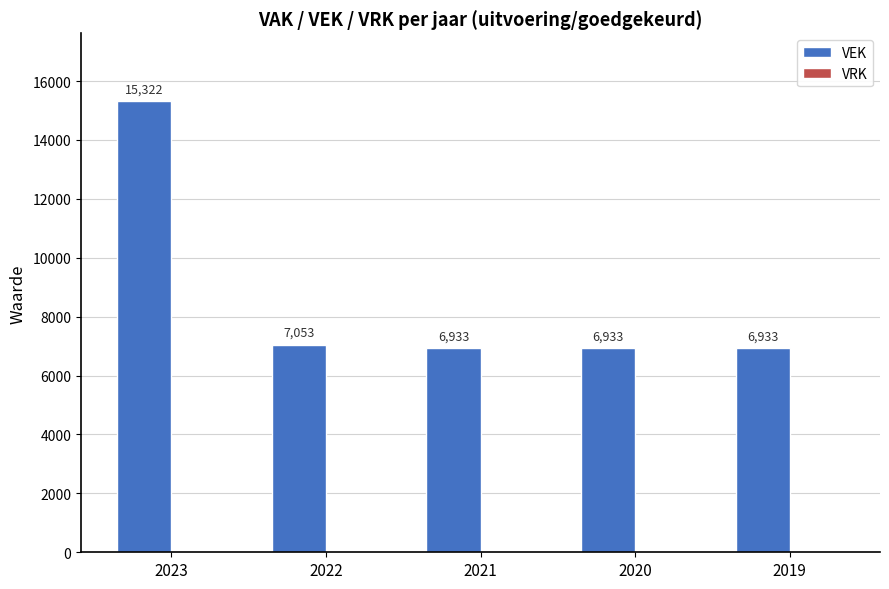

The chart shows a value of 3605 at 2020. True or false?

False